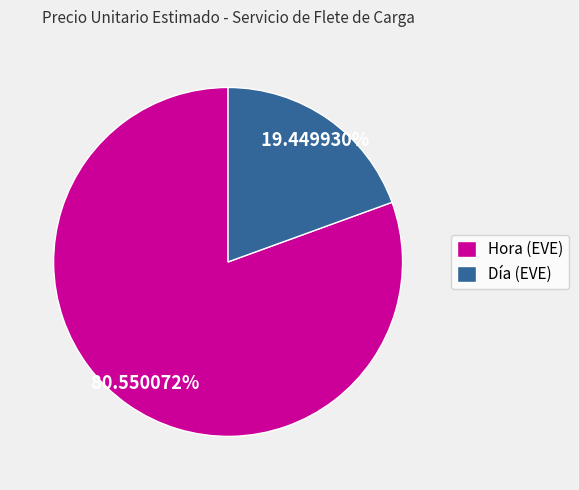

Do Hora (EVE) and Día (EVE) together represent more than half of the pie?

Yes